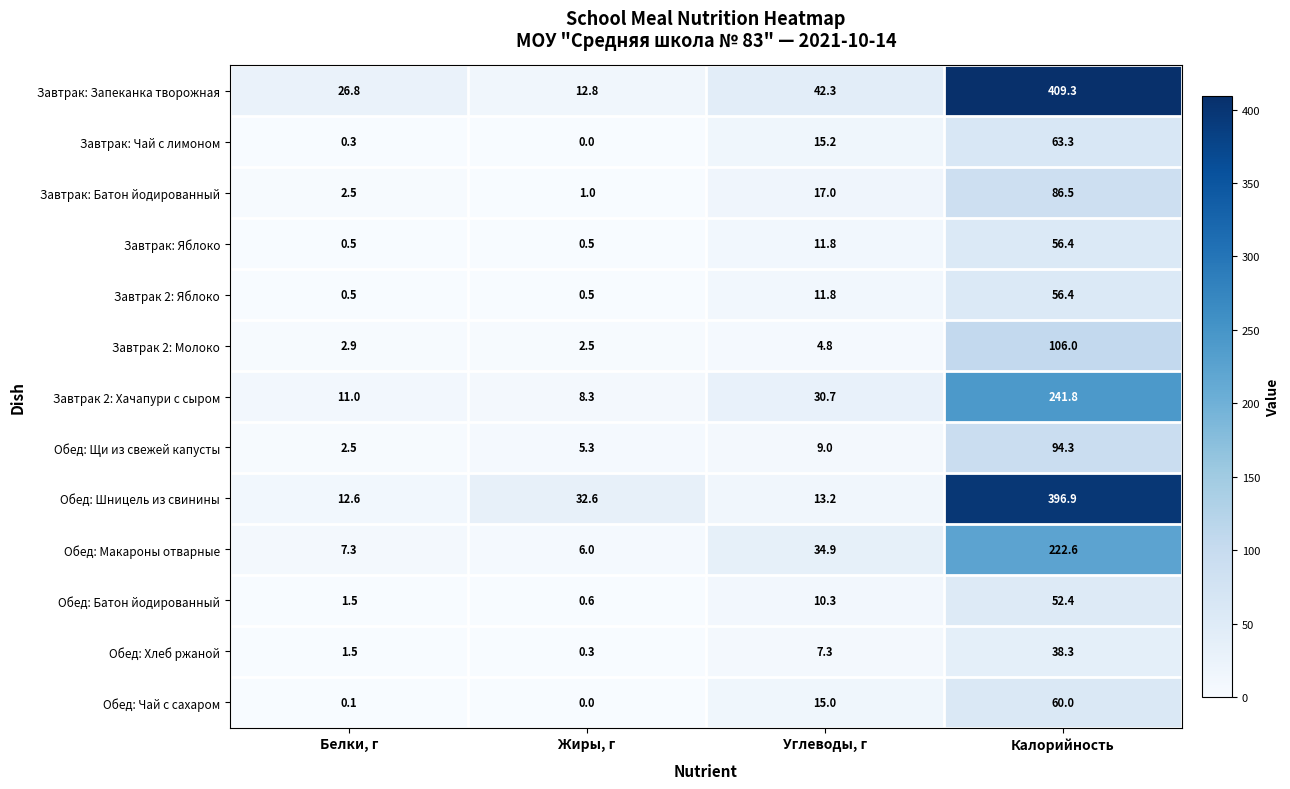

Which series has the largest range (max minus min)?

Завтрак: Запеканка творожная